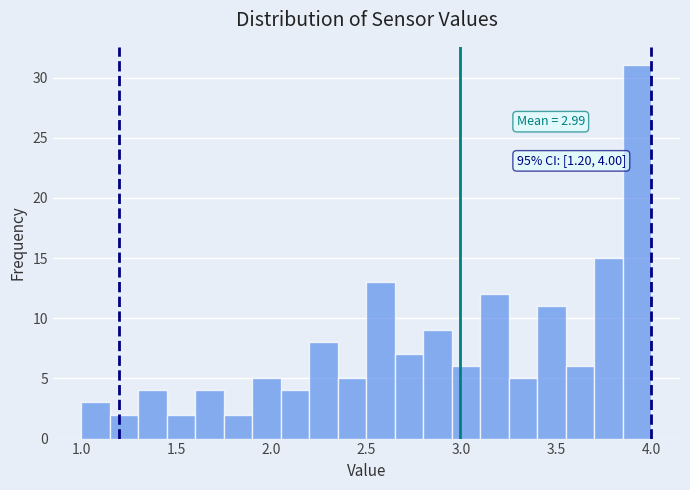

Read against the x-axis, roughly where is the centre of the tallest bar?

3.95